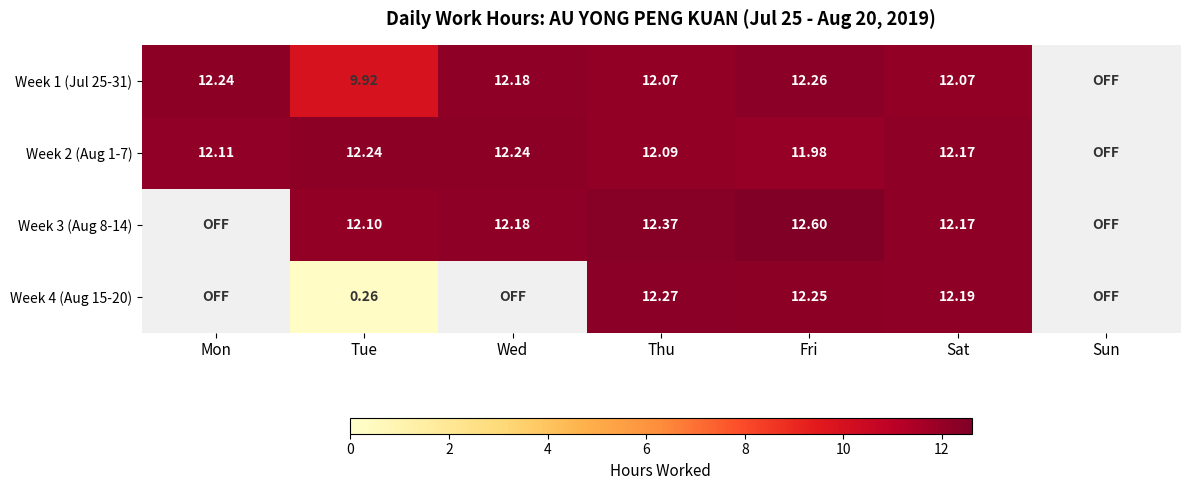

List the labels in order of Week 3 (Aug 8-14) value, smallest first.

Mon, Sun, Tue, Sat, Wed, Thu, Fri